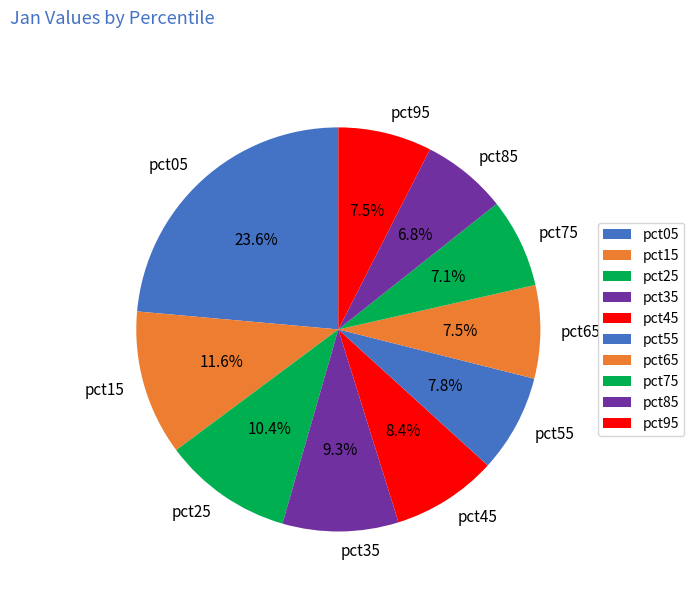

How many segments does this pie chart have?

10